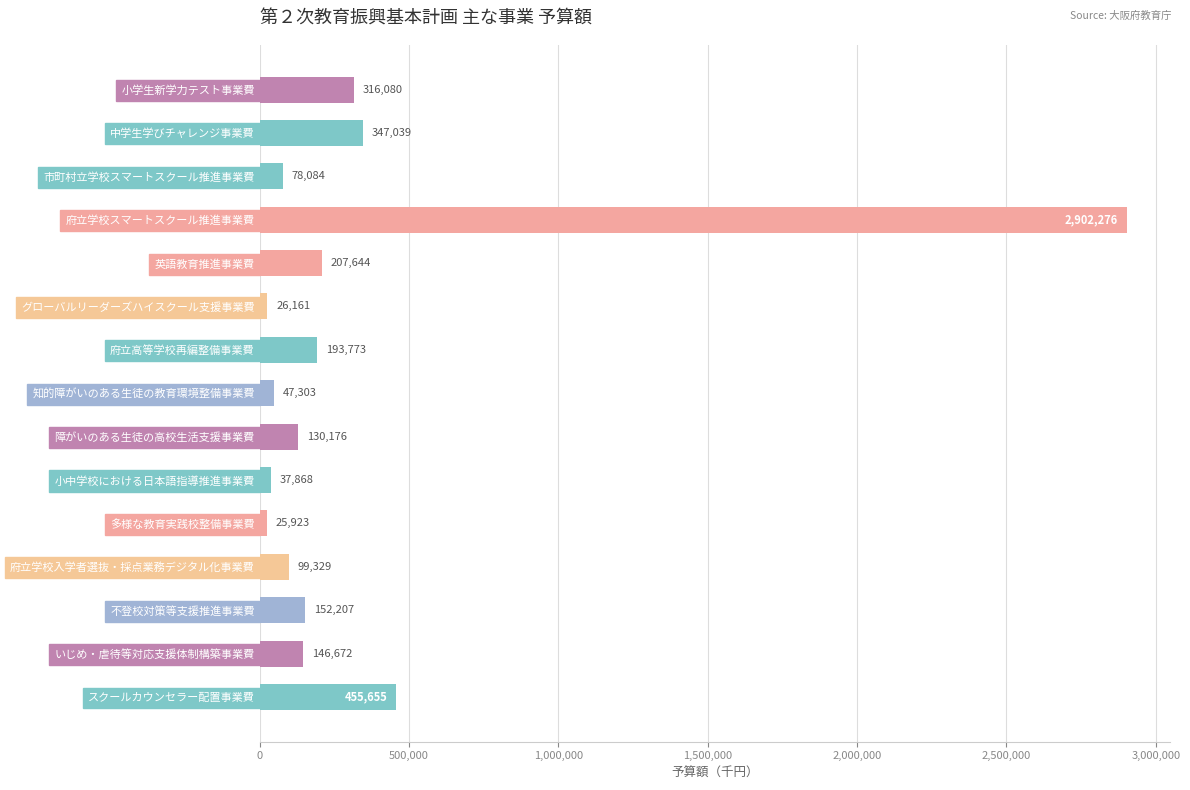

Reading top to bottom, extract all data points from this chart.

小学生新学力テスト事業費=316080	中学生学びチャレンジ事業費=347039	市町村立学校スマートスクール推進事業費=78084	府立学校スマートスクール推進事業費=2902276	英語教育推進事業費=207644	グローバルリーダーズハイスクール支援事業費=26161	府立高等学校再編整備事業費=193773	知的障がいのある生徒の教育環境整備事業費=47303	障がいのある生徒の高校生活支援事業費=130176	小中学校における日本語指導推進事業費=37868	多様な教育実践校整備事業費=25923	府立学校入学者選抜・採点業務デジタル化事業費=99329	不登校対策等支援推進事業費=152207	いじめ・虐待等対応支援体制構築事業費=146672	スクールカウンセラー配置事業費=455655